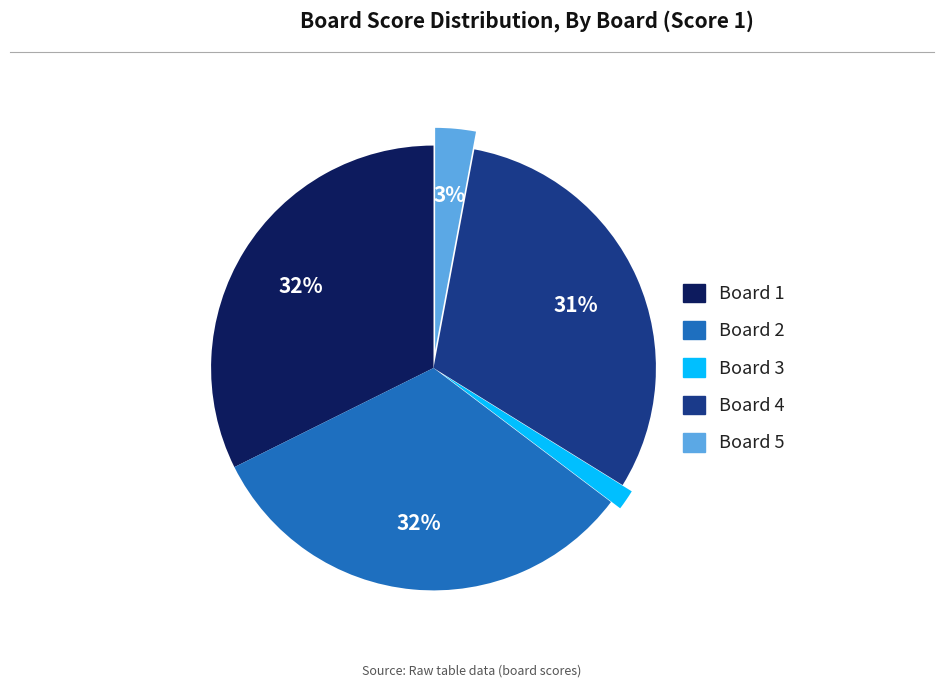

Which category has the smallest portion of the pie?

Board 3